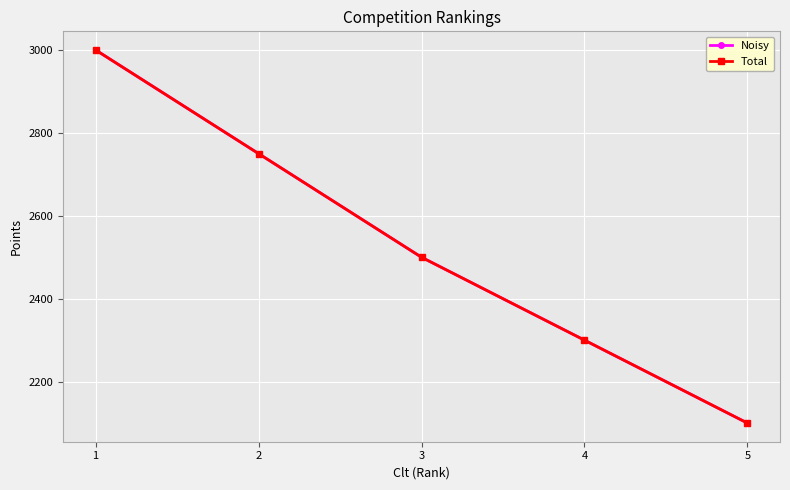

Does the chart have visible grid lines?

Yes